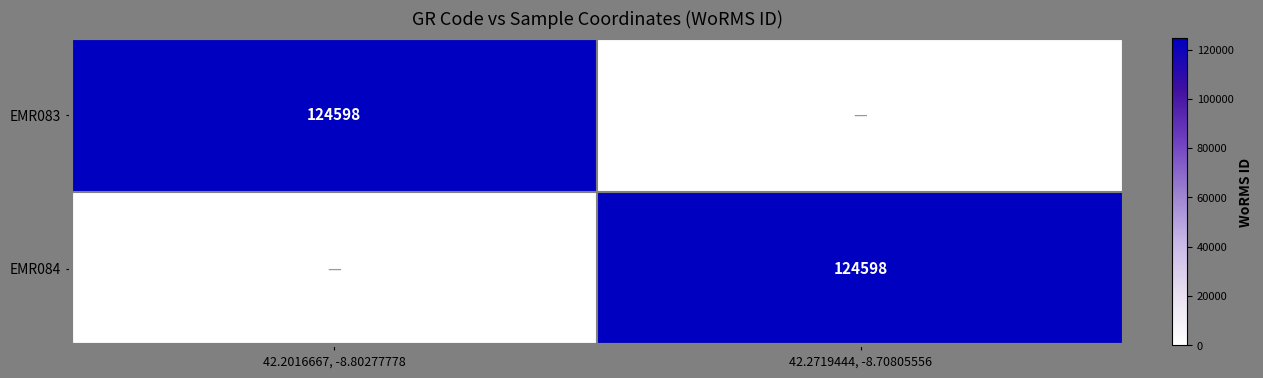

The EMR084 series shows 44532 at 42.2719444, -8.70805556. True or false?

False